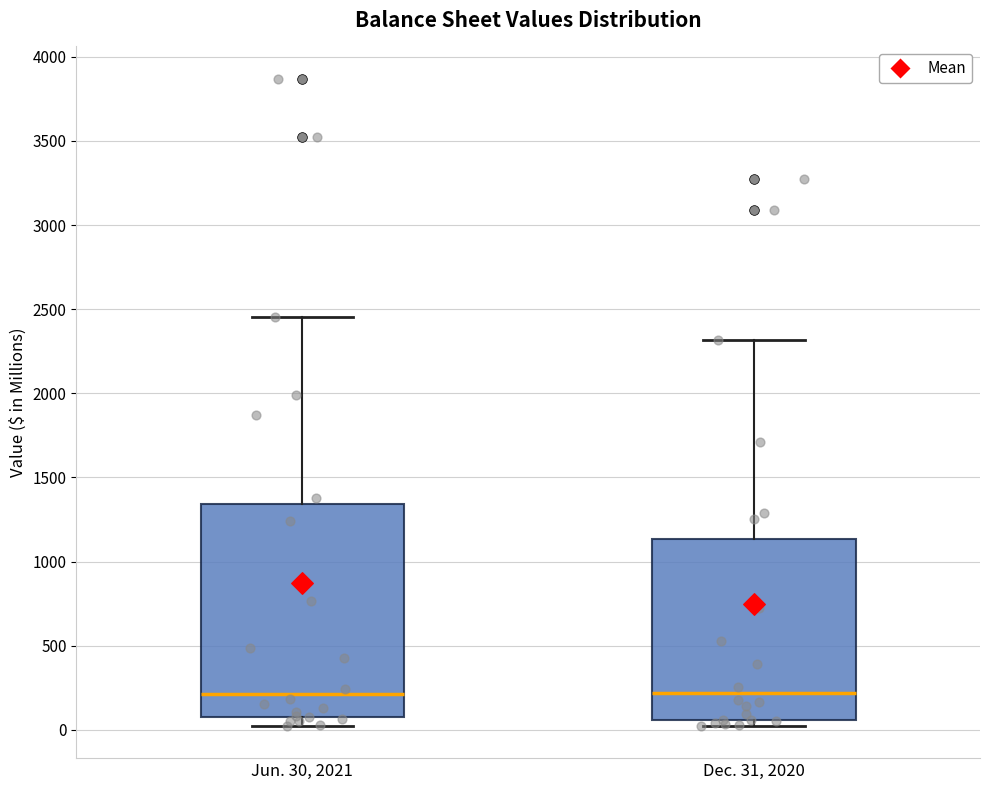

Reading left to right, transcribe this box plot: for each box, give where its median line is, the range the box spans, and where its two whiskers end, as read against the y-axis. The values are not printed on the chart, so give them approximately, as read against the axis.

Jun. 30, 2021: median 200, box 100 to 1350, whiskers 0 to 2450
Dec. 31, 2020: median 200, box 50 to 1150, whiskers 0 to 2300